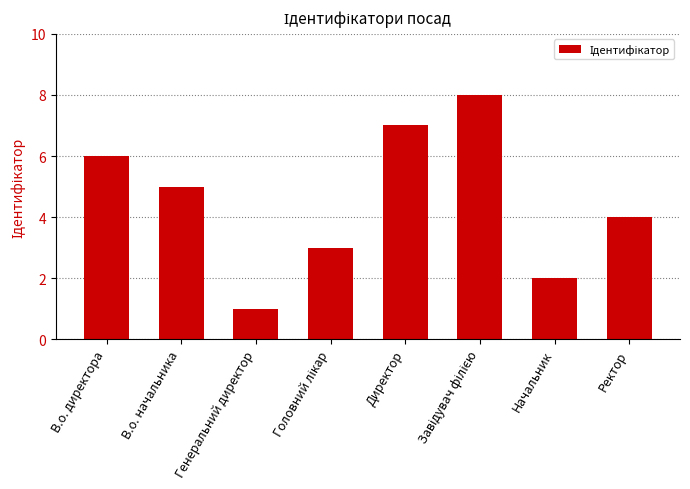

Reading right to left, extract all data points from this chart.

4	2	8	7	3	1	5	6